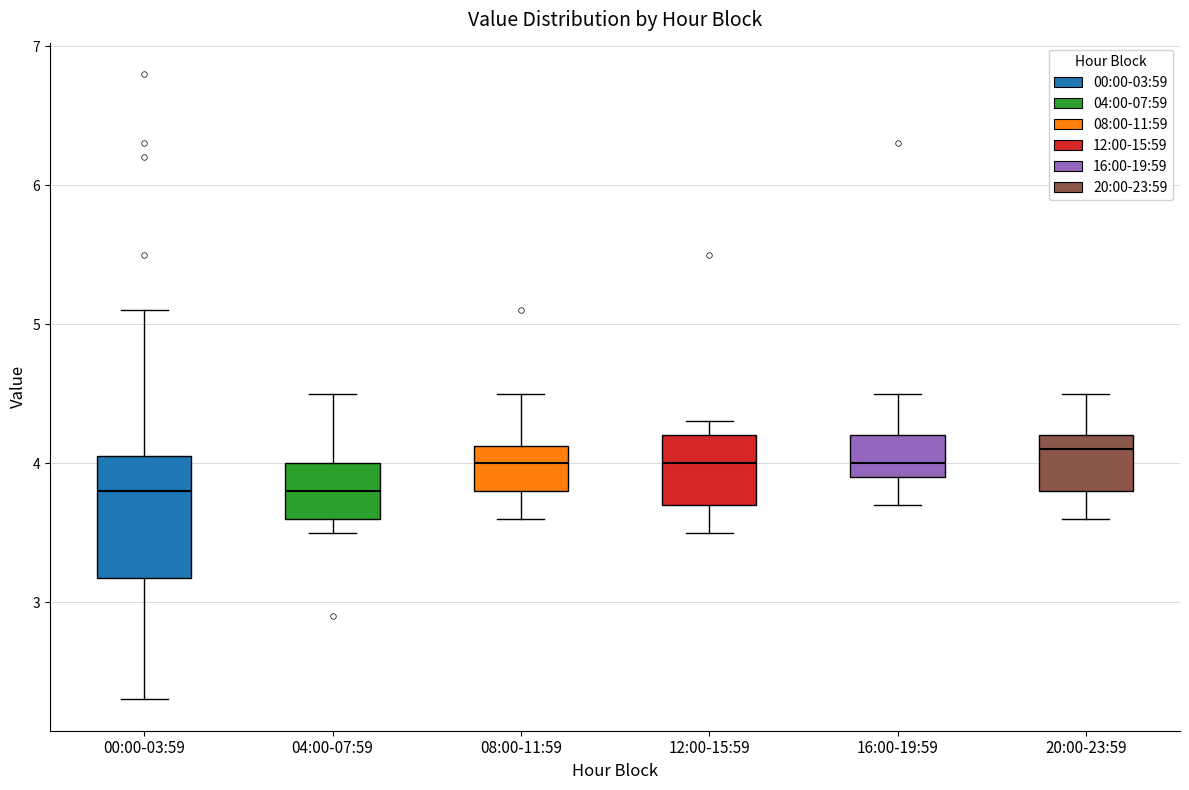

Reading left to right, transcribe this box plot: for each box, give where its median line is, the range the box spans, and where its two whiskers end, as read against the y-axis. The values are not printed on the chart, so give them approximately, as read against the axis.

00:00-03:59: median 3.8, box 3.2 to 4.1, whiskers 2.3 to 5.1
04:00-07:59: median 3.8, box 3.6 to 4.0, whiskers 3.5 to 4.5
08:00-11:59: median 4.0, box 3.8 to 4.1, whiskers 3.6 to 4.5
12:00-15:59: median 4.0, box 3.7 to 4.2, whiskers 3.5 to 4.3
16:00-19:59: median 4.0, box 3.9 to 4.2, whiskers 3.7 to 4.5
20:00-23:59: median 4.1, box 3.8 to 4.2, whiskers 3.6 to 4.5